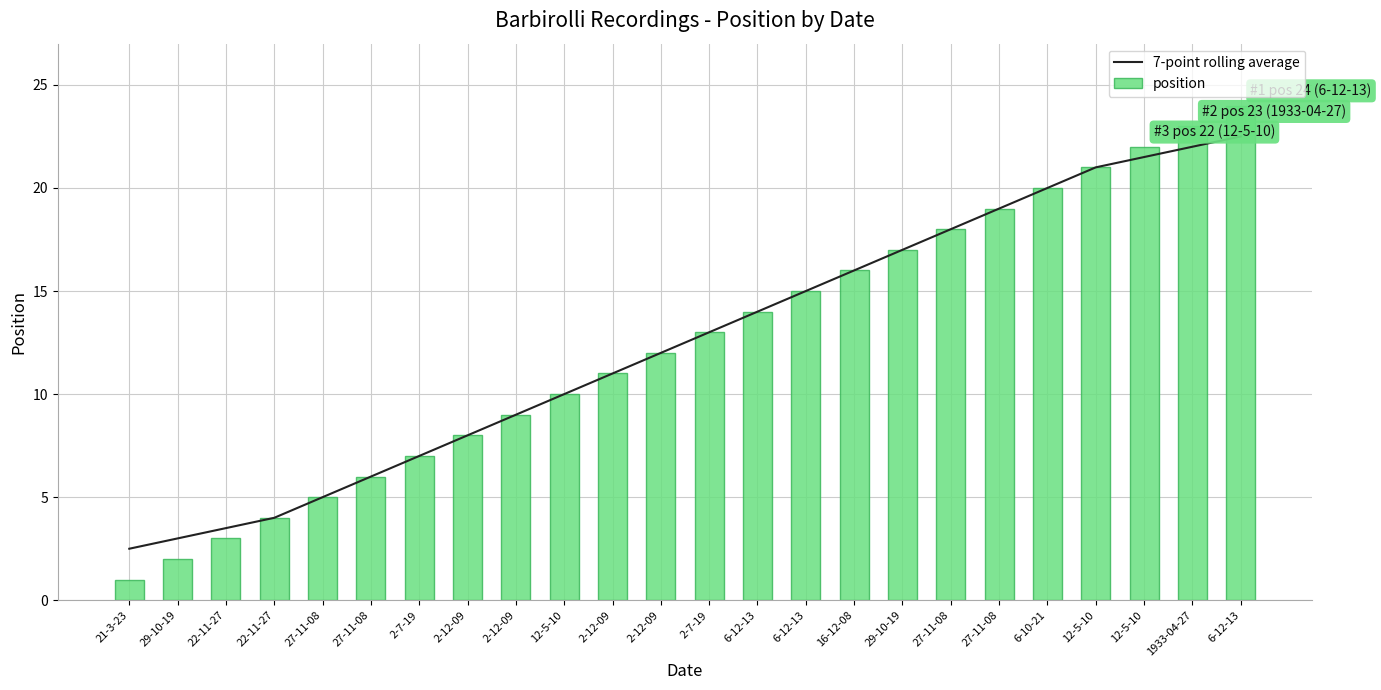

Does the chart contain stacked bars?

No